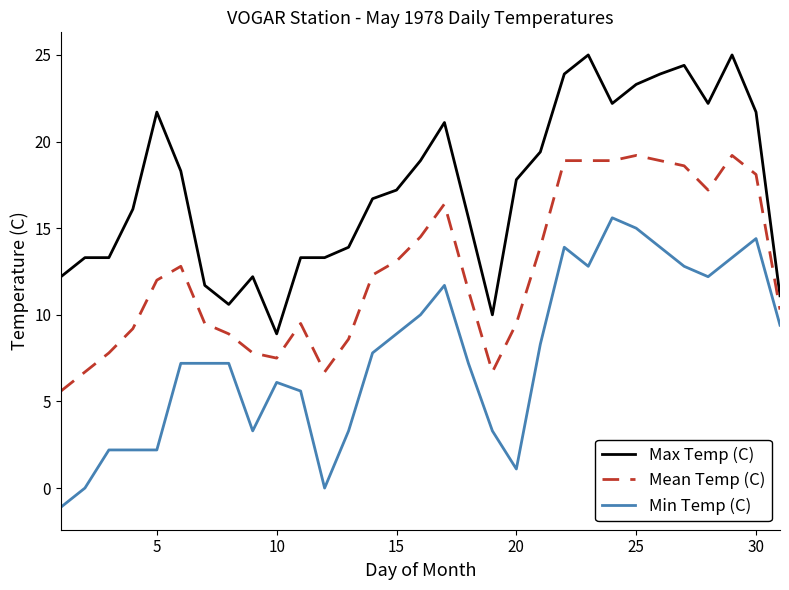

What is the difference between the maximum and minimum values in the Min Temp (C) series?

16.7